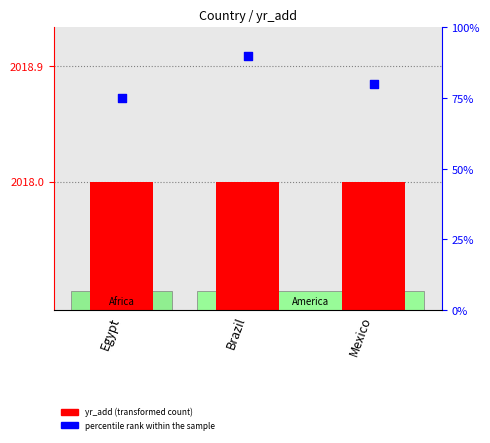

Which series reaches the maximum Y coordinate?

yr_add